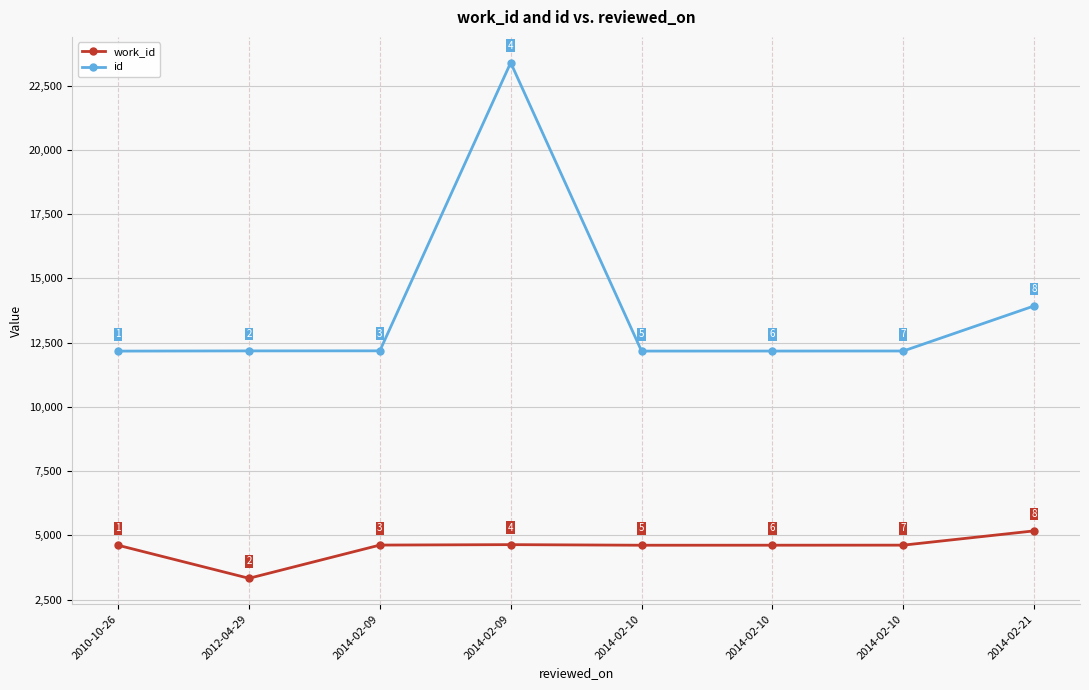

The value of id at 2014-02-09 is 12182. True or false?

True